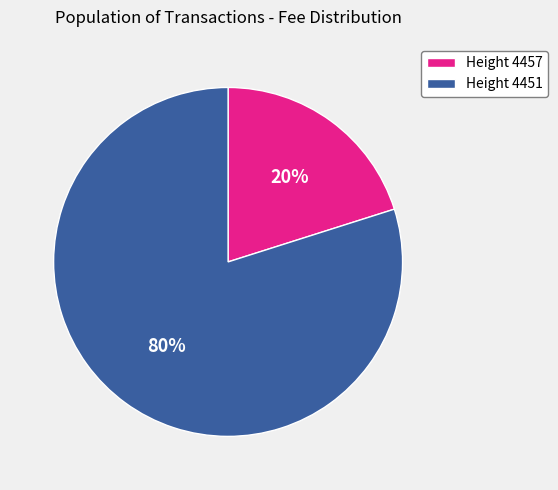

Rank the categories by value from lowest to highest.

Height 4457, Height 4451